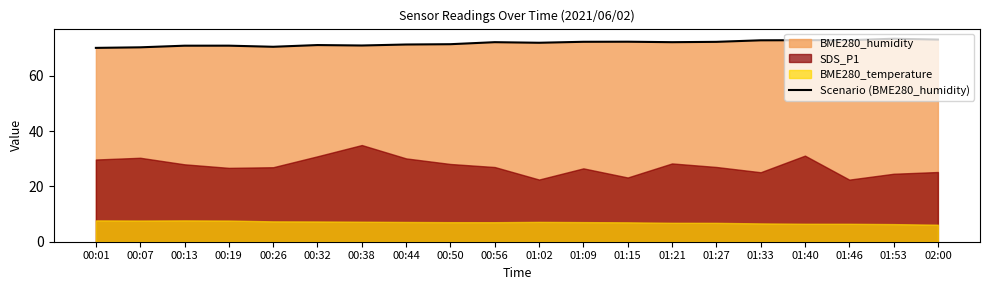

How many points are lower than both their immediate neighbors (excluding endpoints)?

4